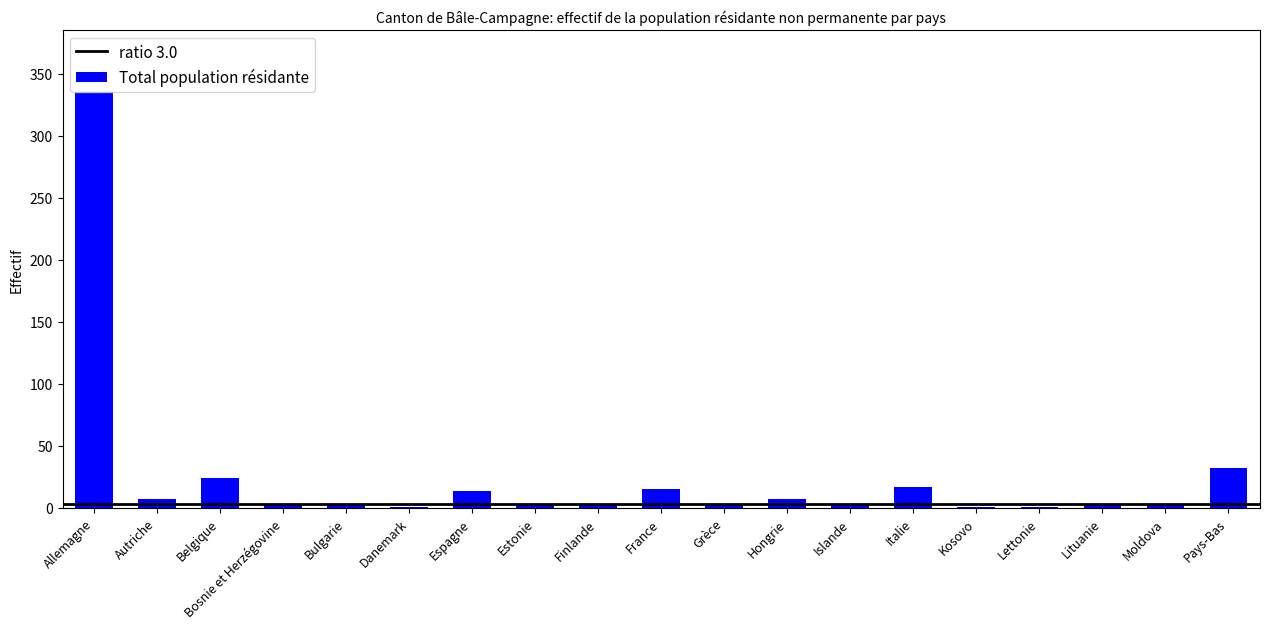

At which label does the data first exceed 3?

Allemagne